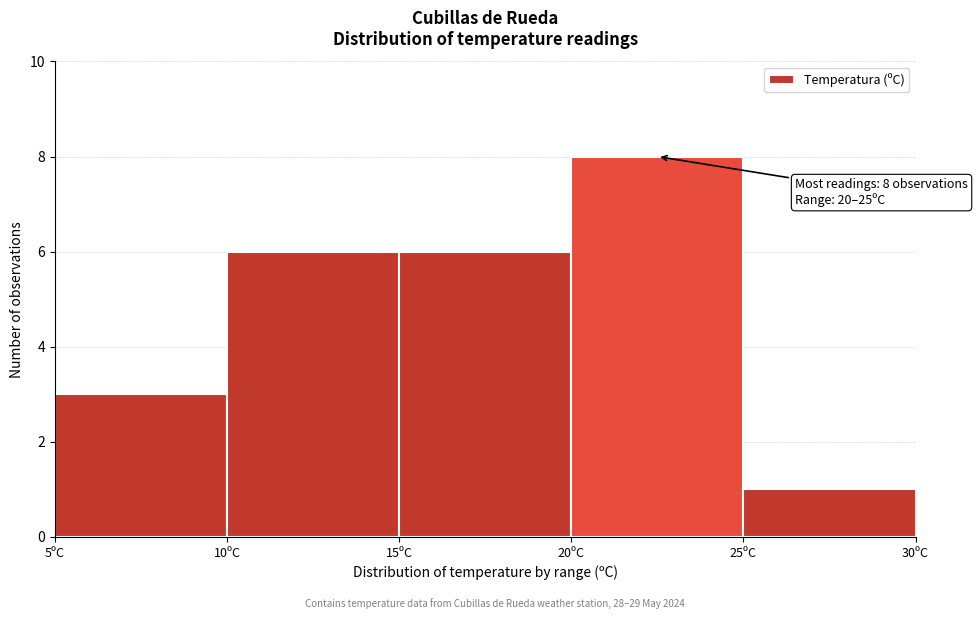

Over which range of the x-axis is the bar tallest?

20 to 25